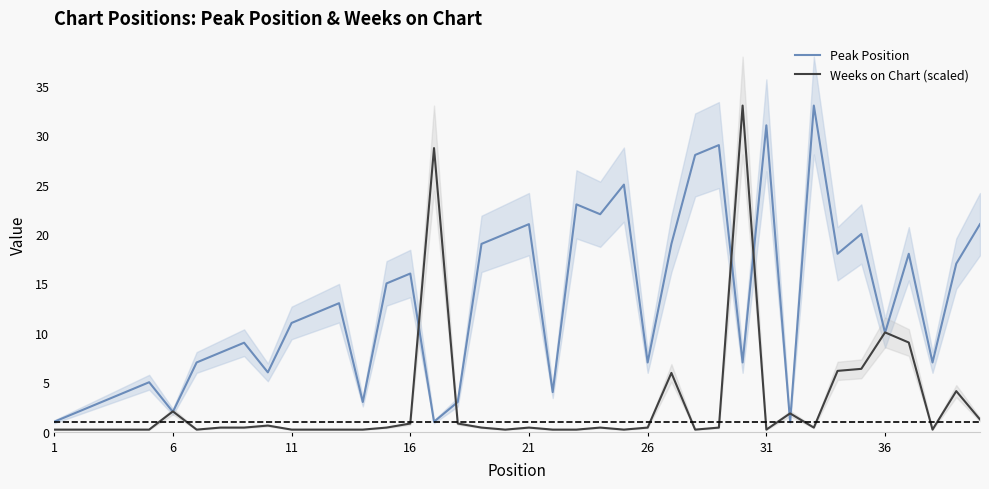

How many data points in Peak Position are above 12?

19